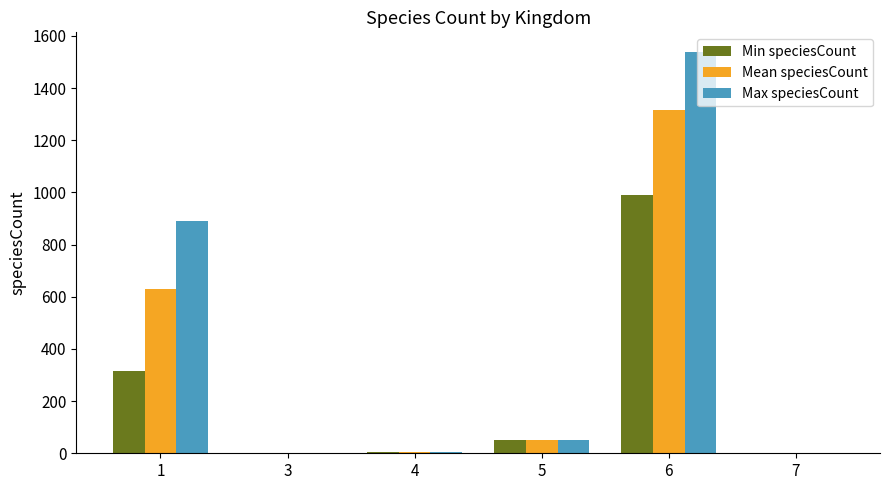

Which series has the largest total across all categories?

Max speciesCount